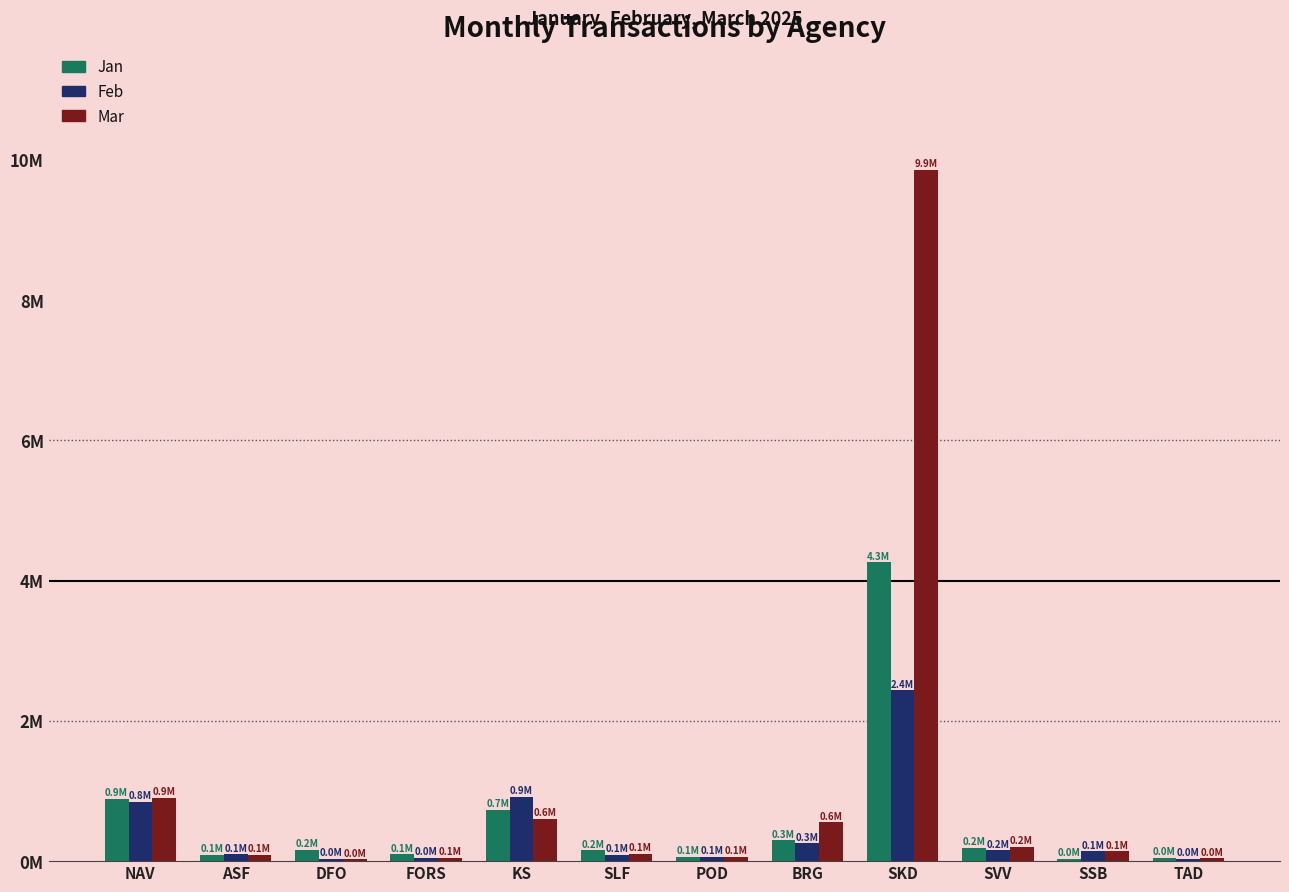

List the labels in order of Mar value, smallest first.

DFO, TAD, FORS, POD, ASF, SLF, SSB, SVV, BRG, KS, NAV, SKD